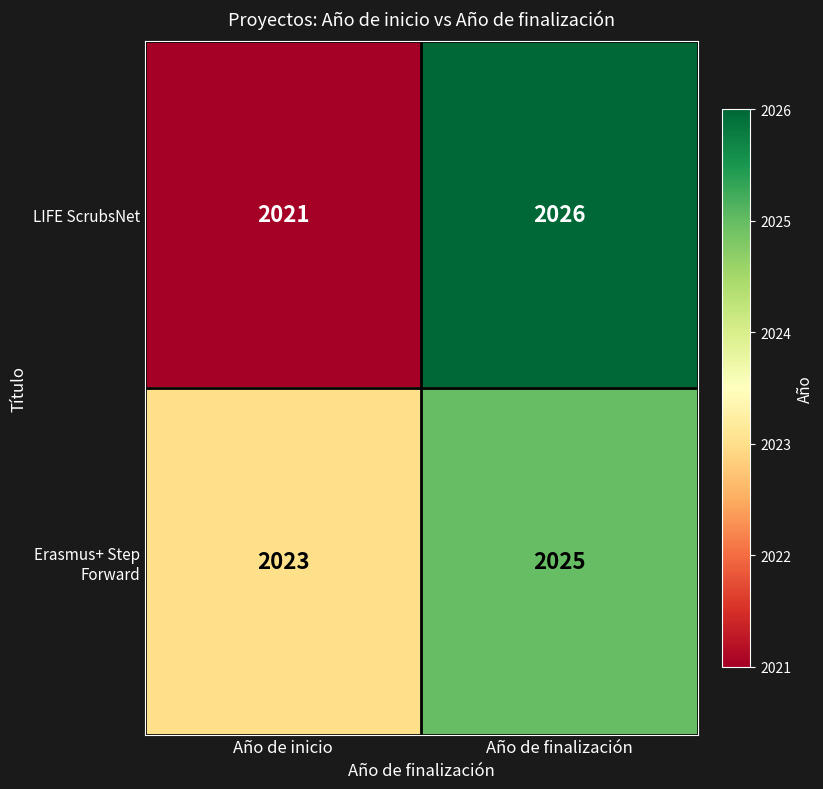

At which category is the sum across all series the highest?

Año de finalización